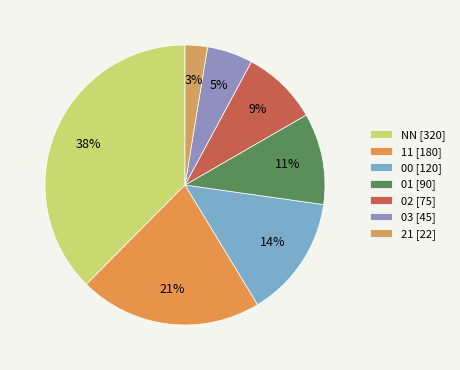

Which has a higher value, 00 or 03?

00